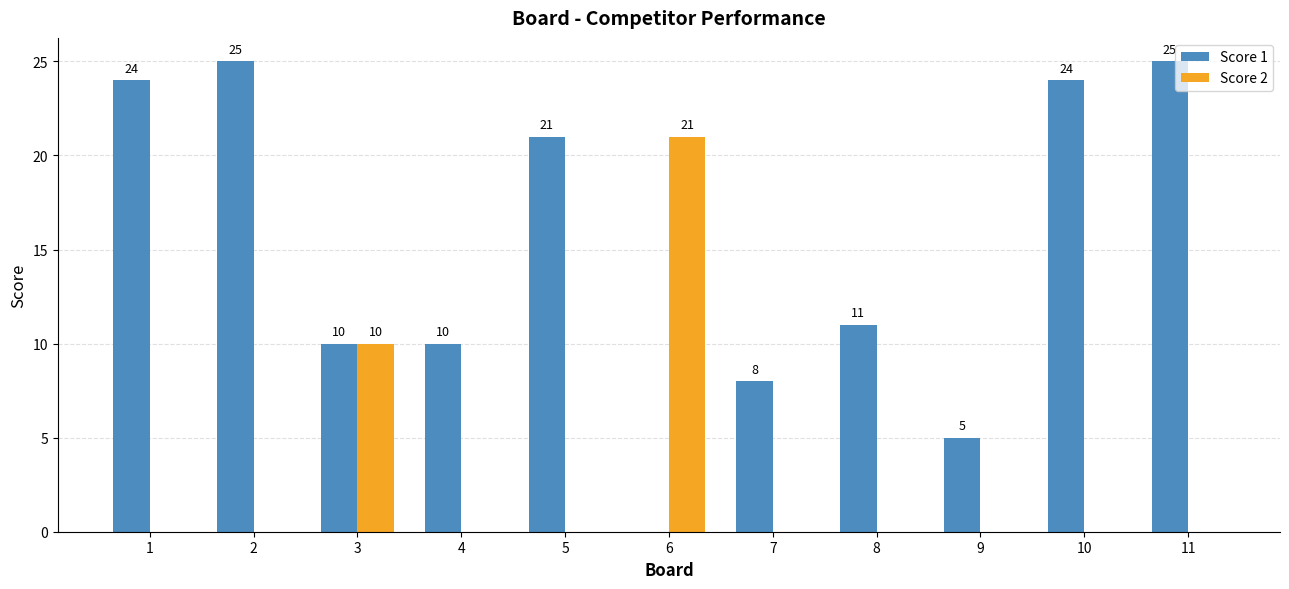

Reading left to right, what are all the values shown in this chart?

Score 1: 24	25	10	10	21	0	8	11	5	24	25
Score 2: 0	0	10	0	0	21	0	0	0	0	0